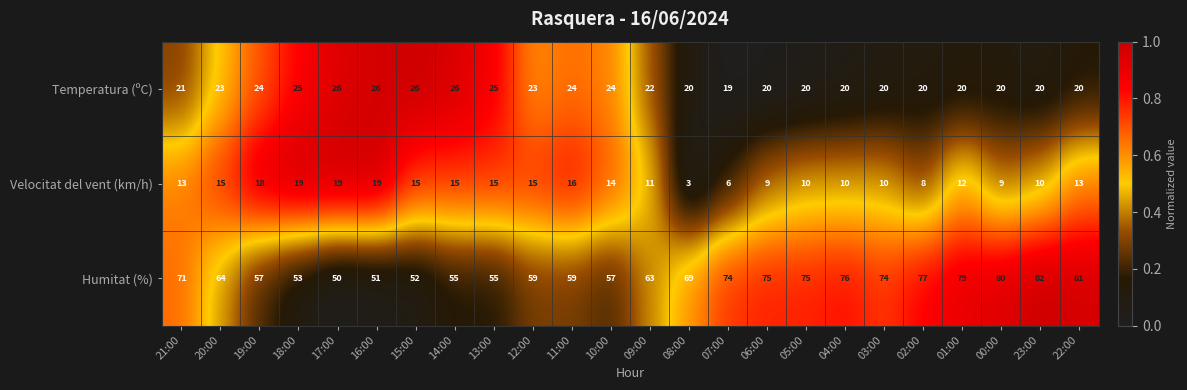

Is it true that Humitat (%) equals 82 at 23:00?

True